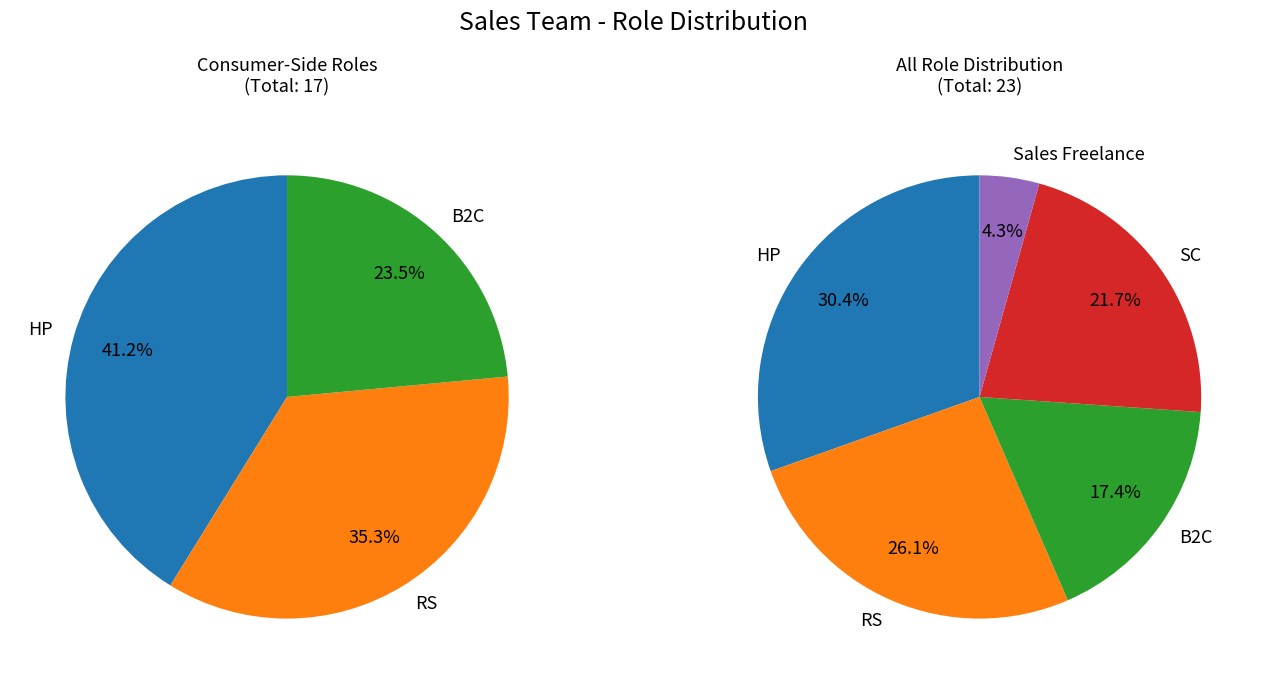

To the nearest percent, what percentage of the pie is RS?

26%